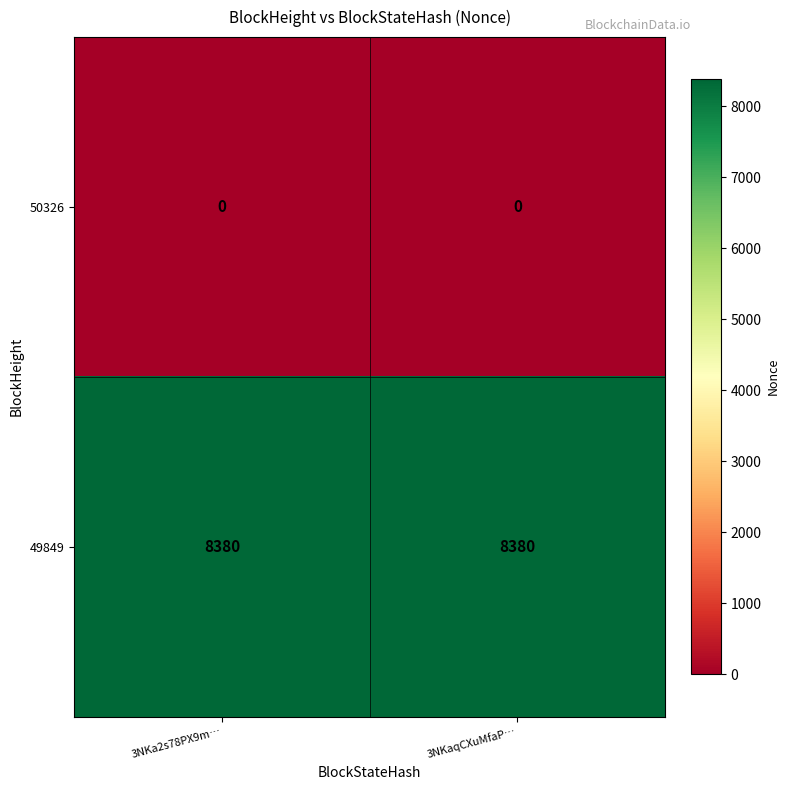

At 3NKa2s78PX9m…, list the series in order from largest to smallest.

49849, 50326